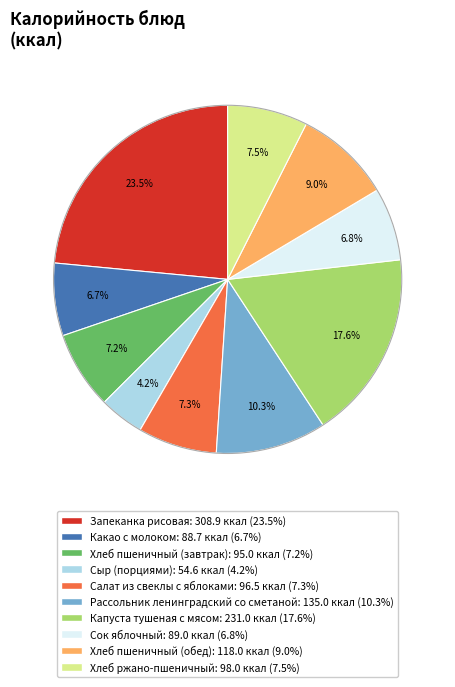

Is there any slice that represents more than half of the pie?

No